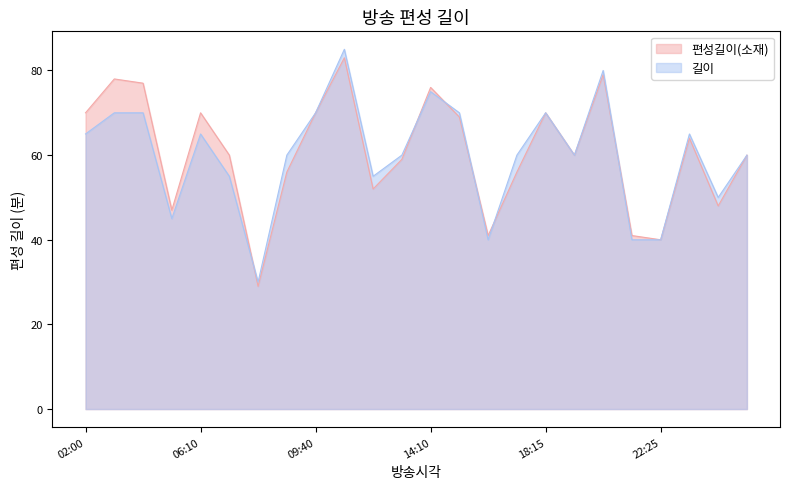

Is it true that 편성길이(소재) equals 60 at 07:15?

True